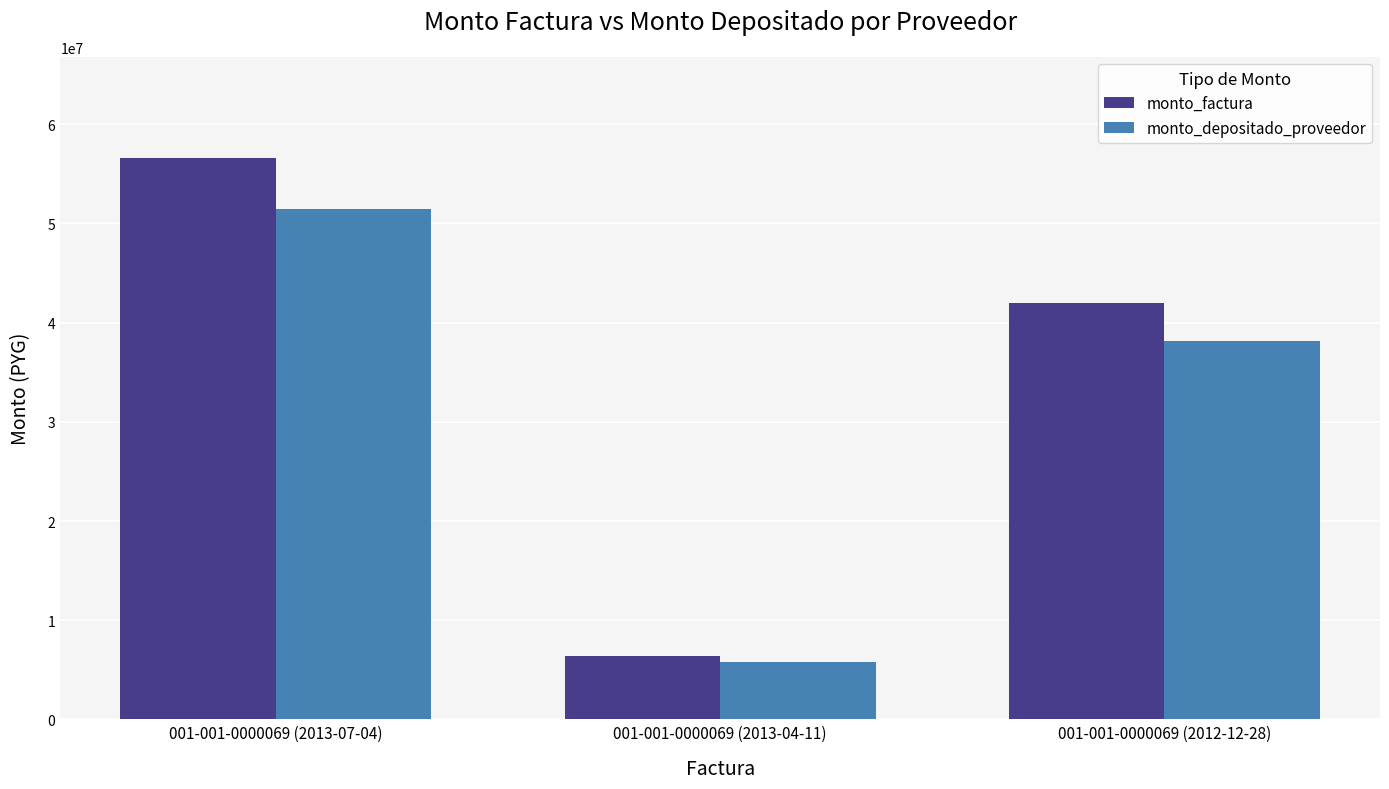

Reading right to left, transcribe all the data shown in this chart.

monto_factura: 42000000	6400000	56600000
monto_depositado_proveedor: 38181818	5818182	51454545